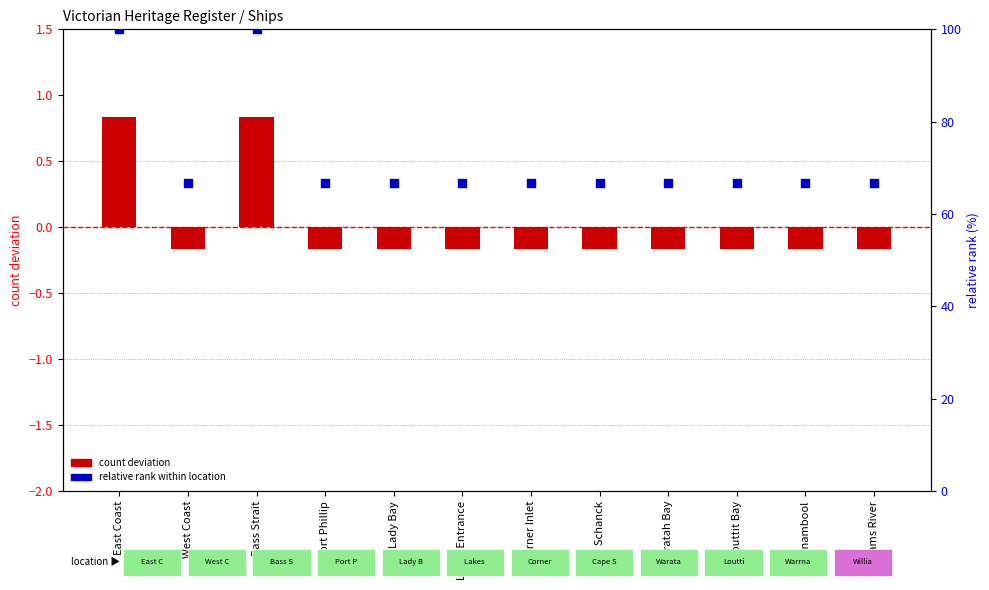

Between Corner Inlet and Louttit Bay, which is larger?

Corner Inlet